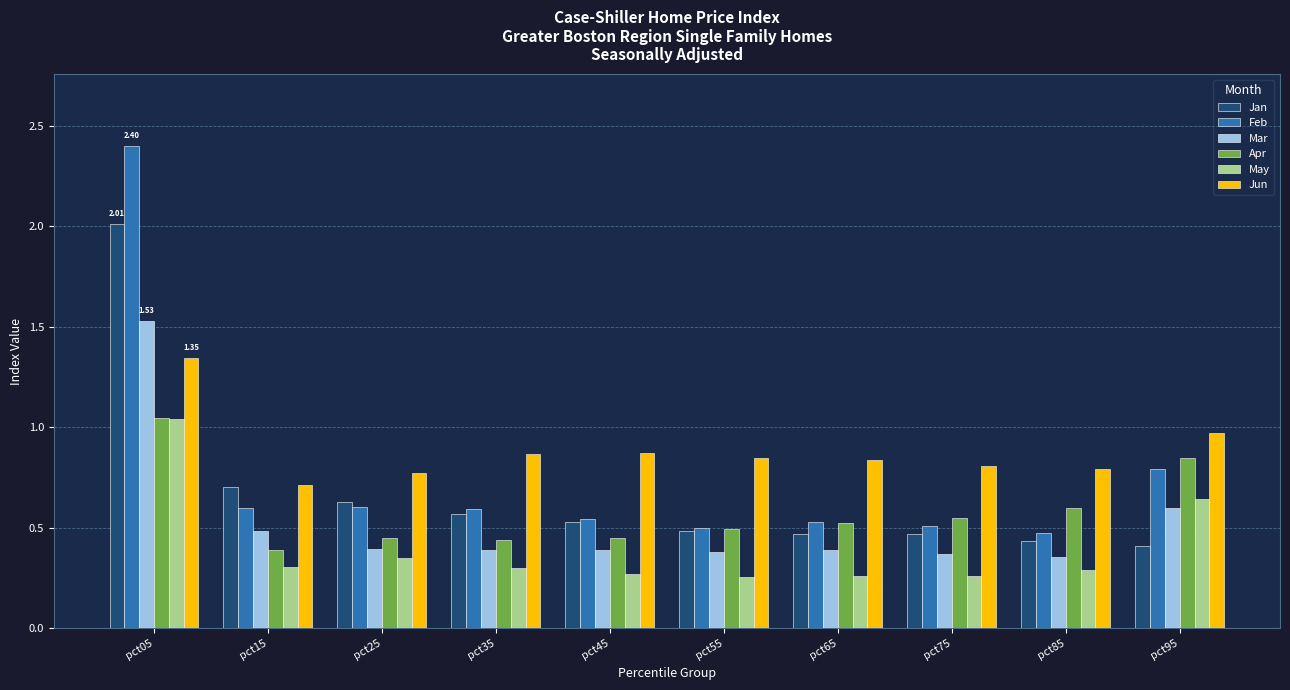

The Mar series shows 0.7 at pct65. True or false?

False